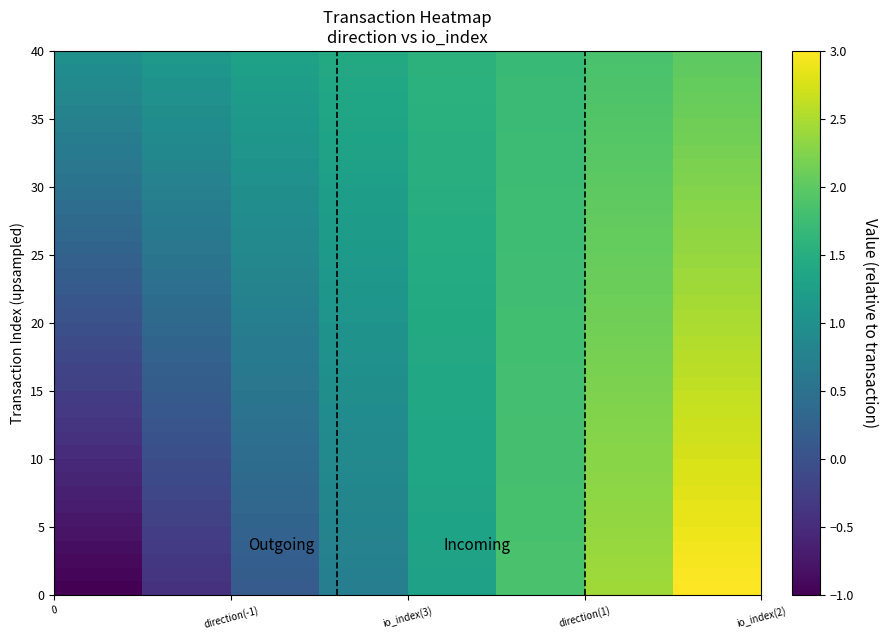

What is the smallest value displayed?

-1.0